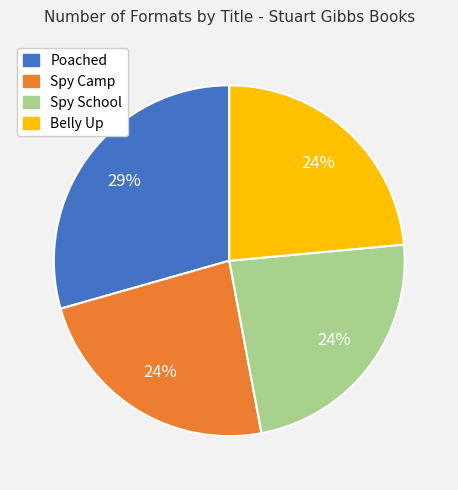

How many segments does this pie chart have?

4